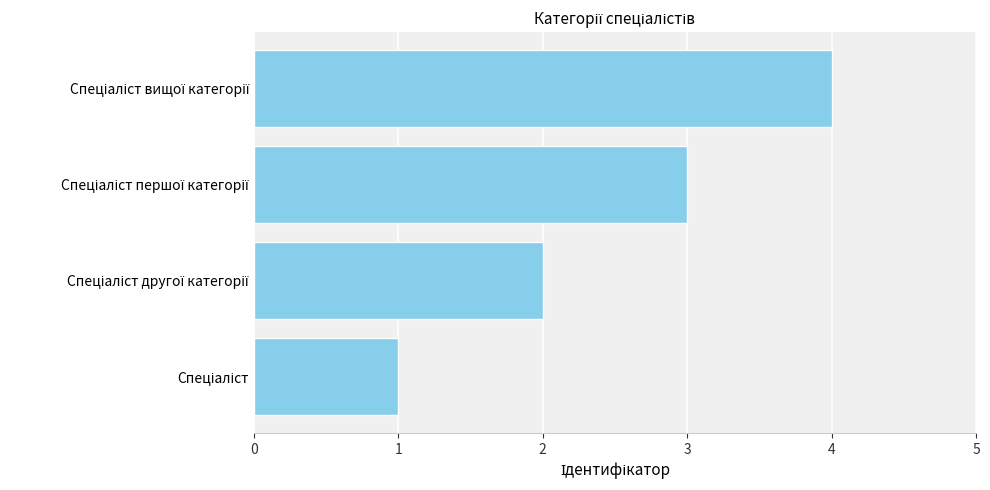

What is the maximum value shown in the chart?

4